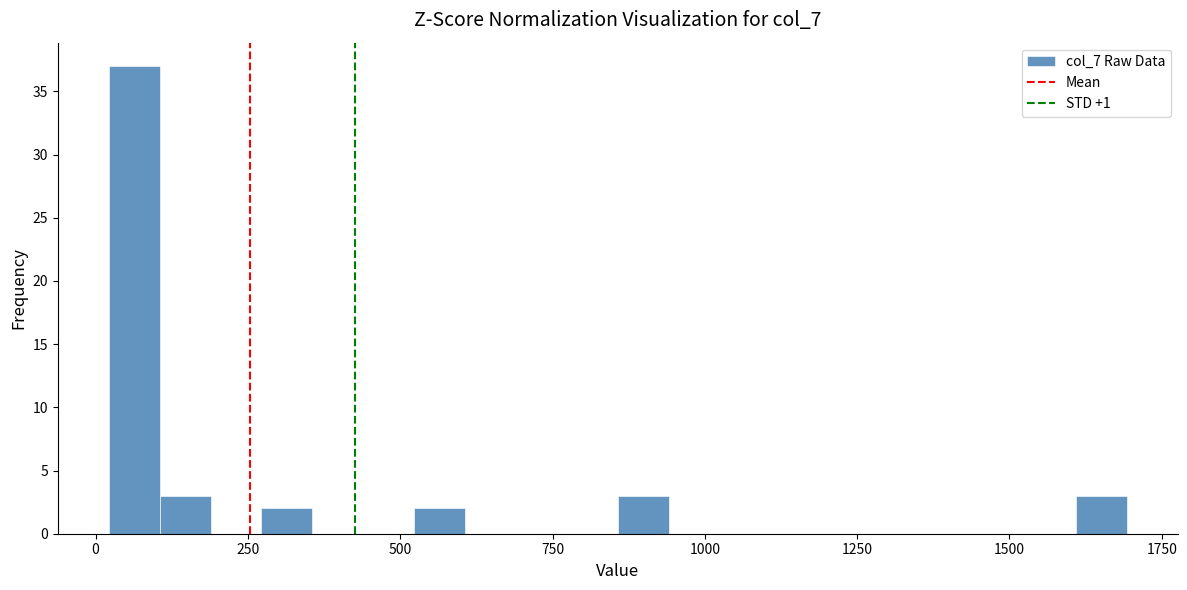

Around what value on the x-axis is the tallest bar? Give the approximate position of its centre, as read against the axis.

50